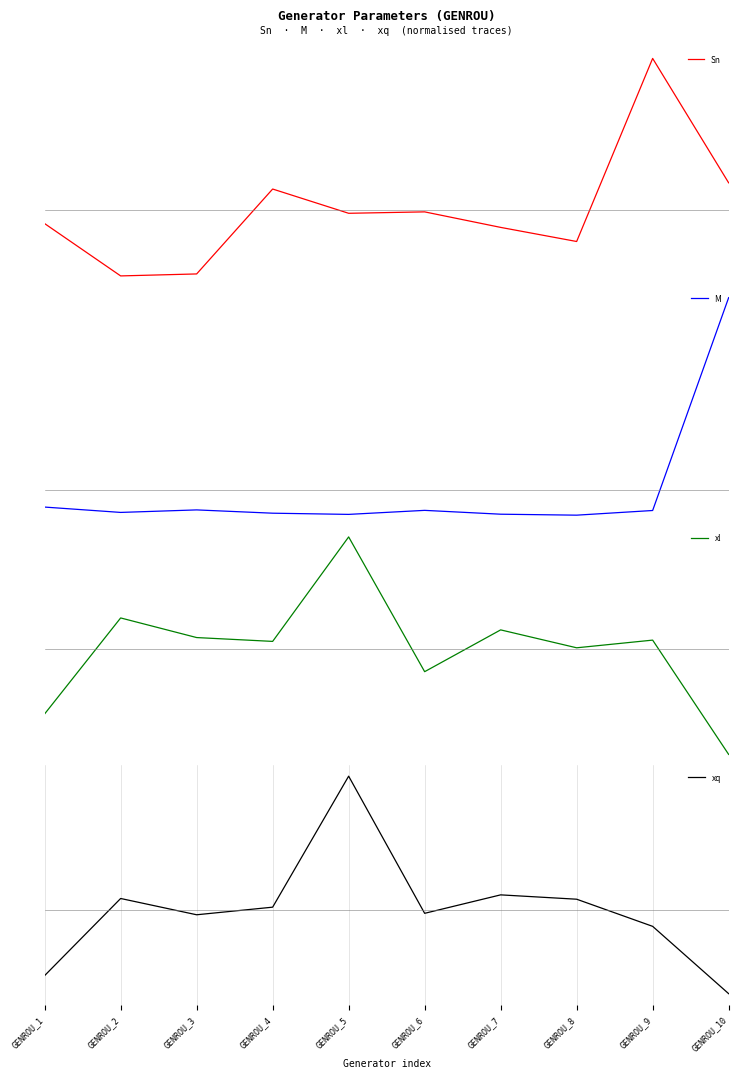

The value of xq at GENROU_1 is -2.7. True or false?

False